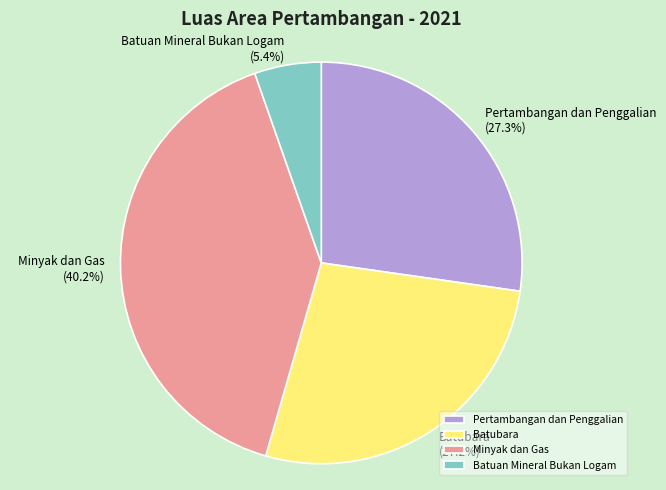

True or false: Pertambangan dan Penggalian accounts for 27% of the total.

True